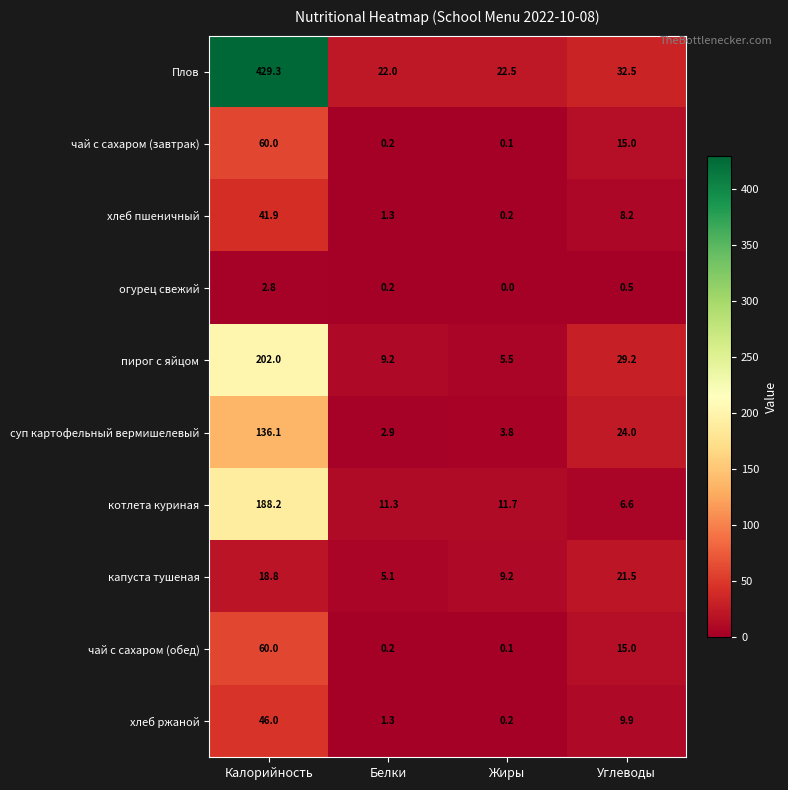

Which series has the widest spread of values?

Плов